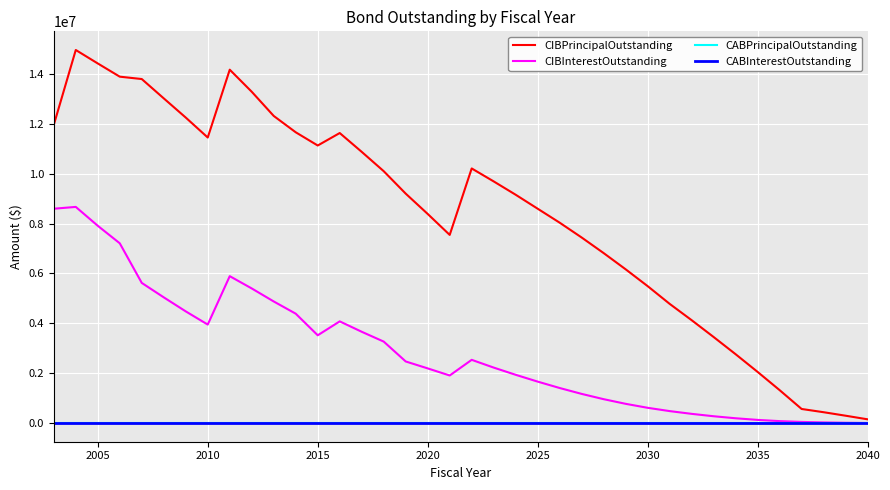

Does the chart display data point markers on the line(s)?

No